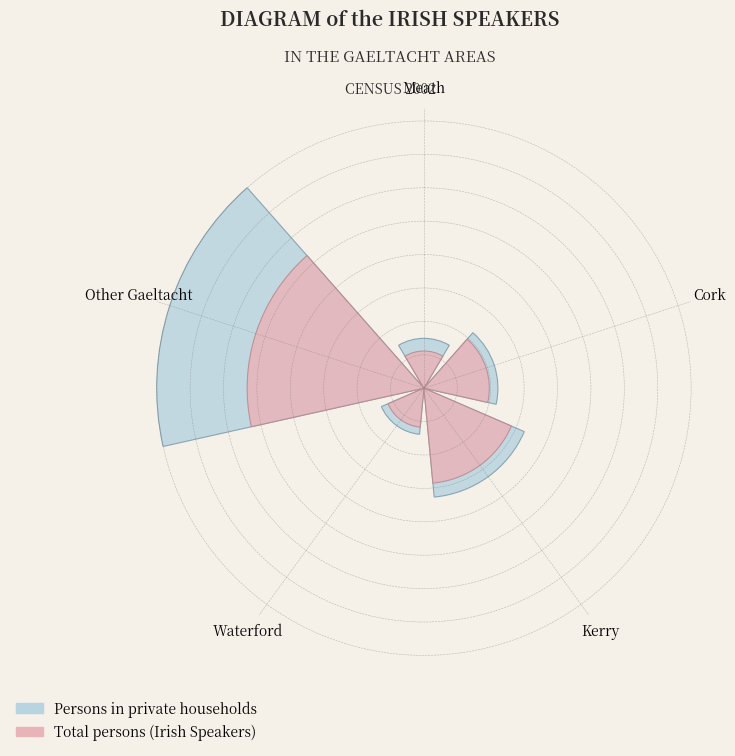

To the nearest percent, what percentage of the pie is Kerry?

23%